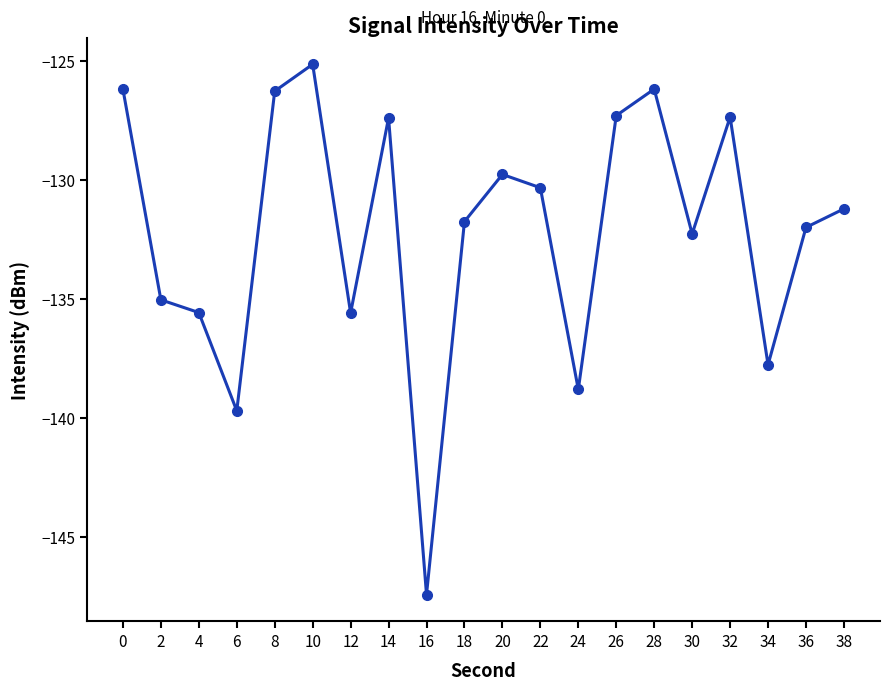

What is the smallest value displayed?

-147.4